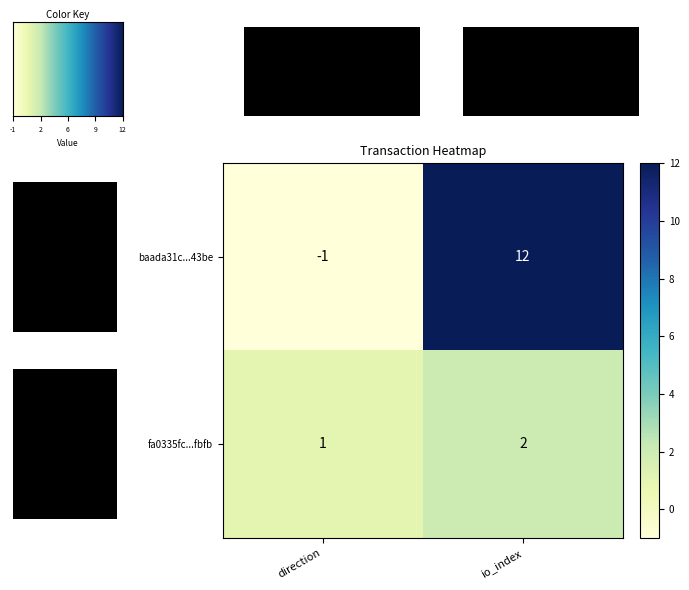

What is the difference between the maximum and minimum values in the baada31c...43be series?

13